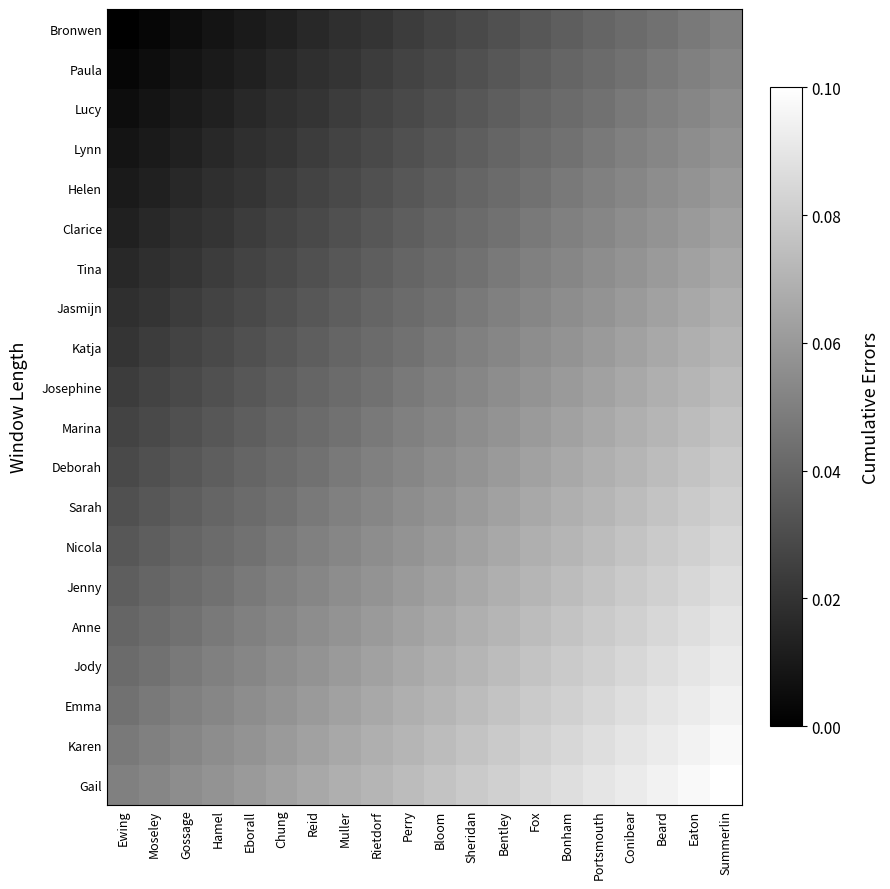

What is the spread (max minus min) of values at Chung?

0.1